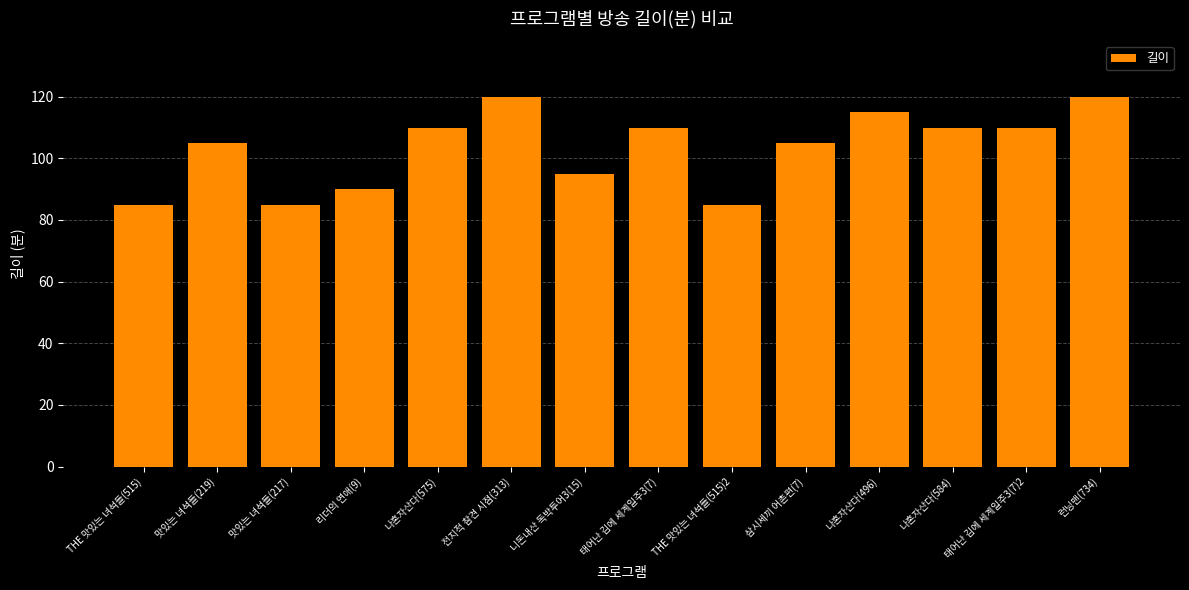

Count the values in the range 90 to 110.

8